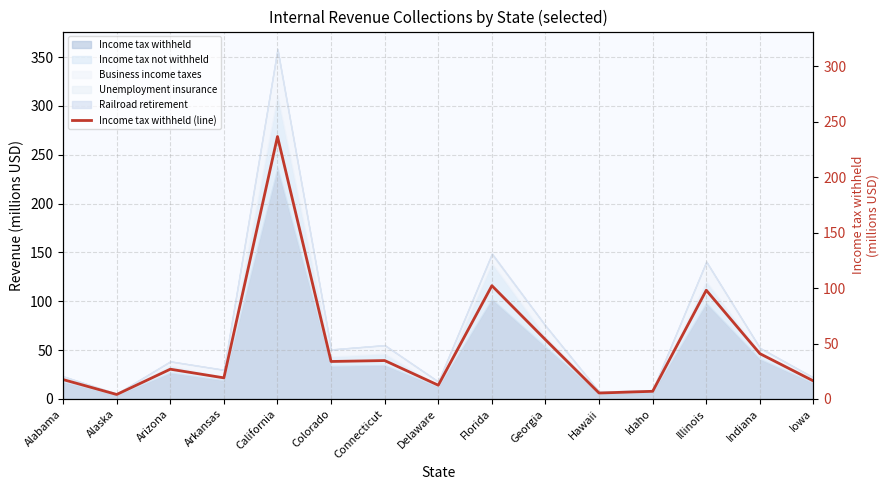

Reading left to right, what are all the values shown in this chart?

Alabama=17.5	Alaska=4.0	Arizona=26.8	Arkansas=19.0	California=236.7	Colorado=33.8	Connecticut=34.6	Delaware=12.4	Florida=102.2	Georgia=53.4	Hawaii=5.3	Idaho=6.9	Illinois=98.1	Indiana=40.9	Iowa=16.2